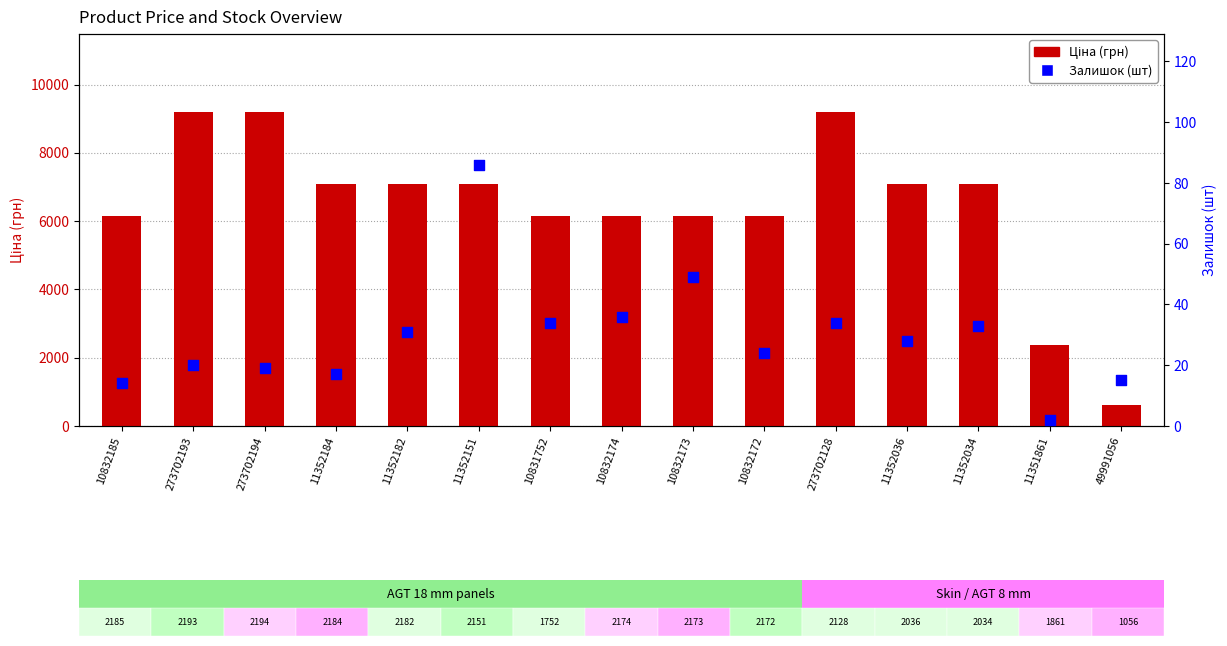

Which series reaches the minimum Y coordinate?

Залишок (шт)